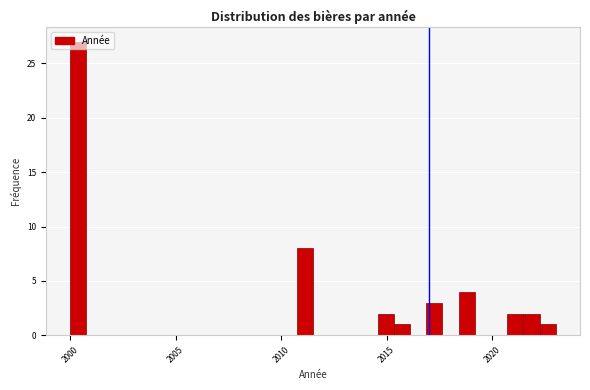

Read against the x-axis, roughly where is the centre of the tallest bar?

2000.5